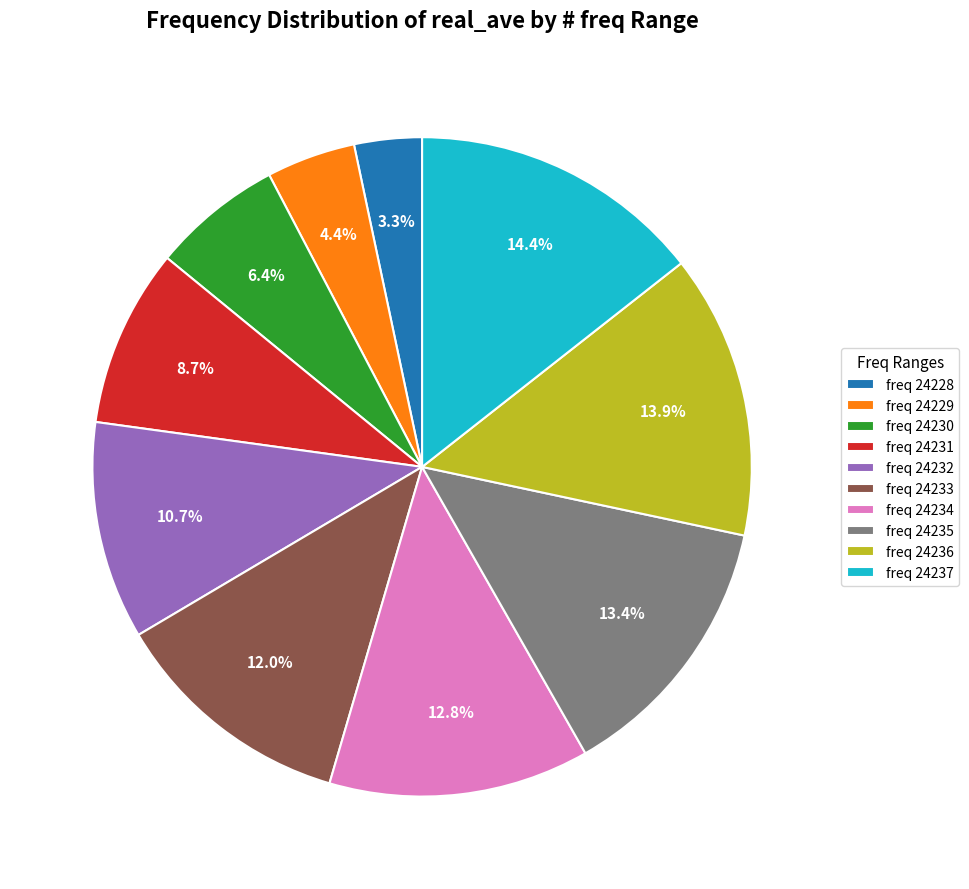

Which slice is the smallest?

freq 24228